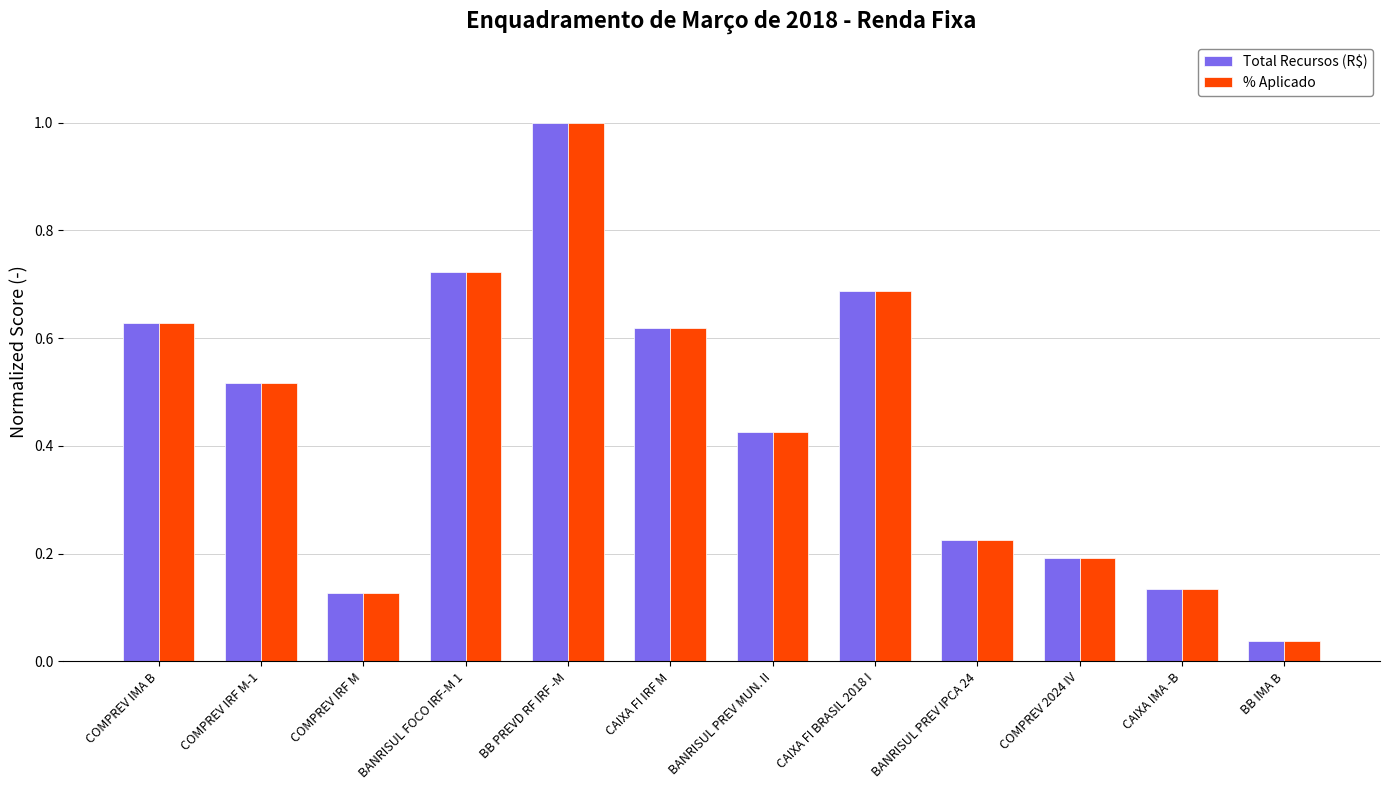

What is the sum of all % Aplicado values?

5.3